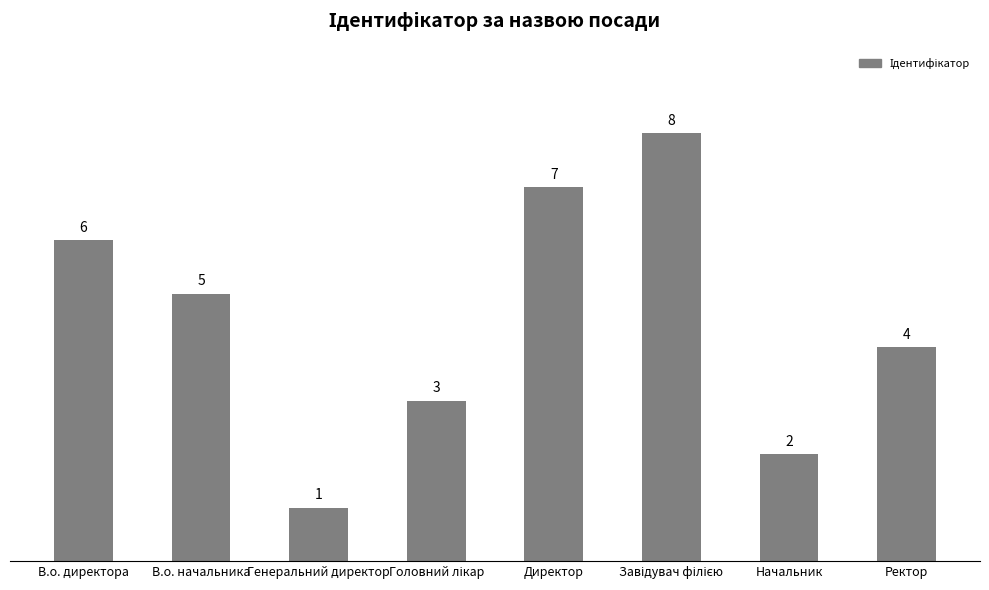

Reading left to right, what are all the values shown in this chart?

6	5	1	3	7	8	2	4